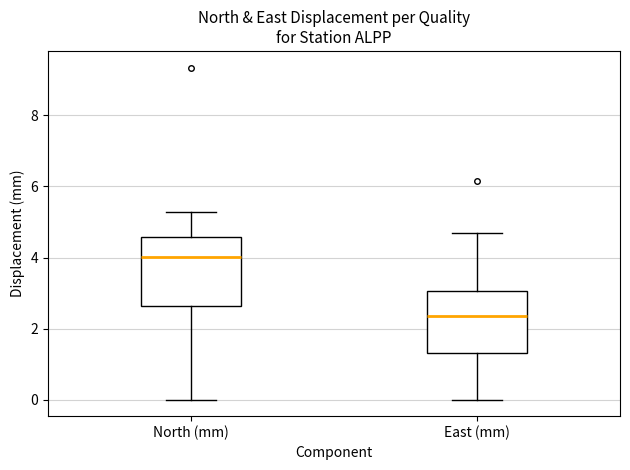

Where is the lower edge of the box for East (mm) on the y-axis? The values are not printed on the chart, so give them approximately, as read against the axis.

1.4